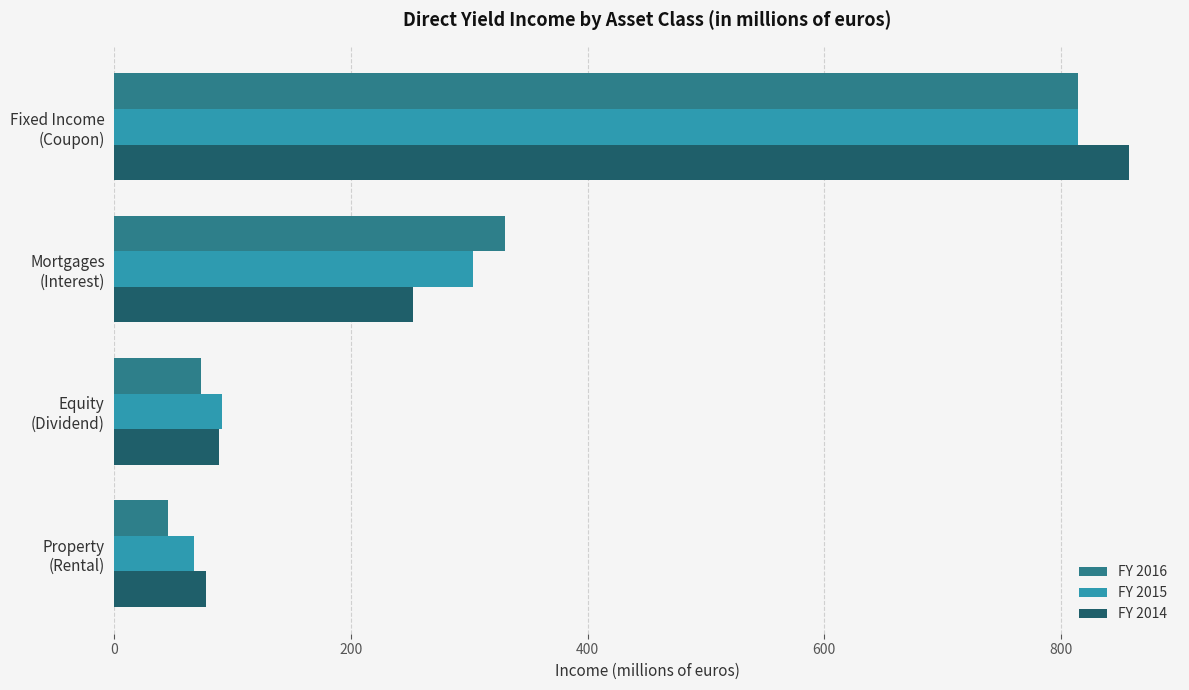

Which series has the widest spread of values?

FY 2014